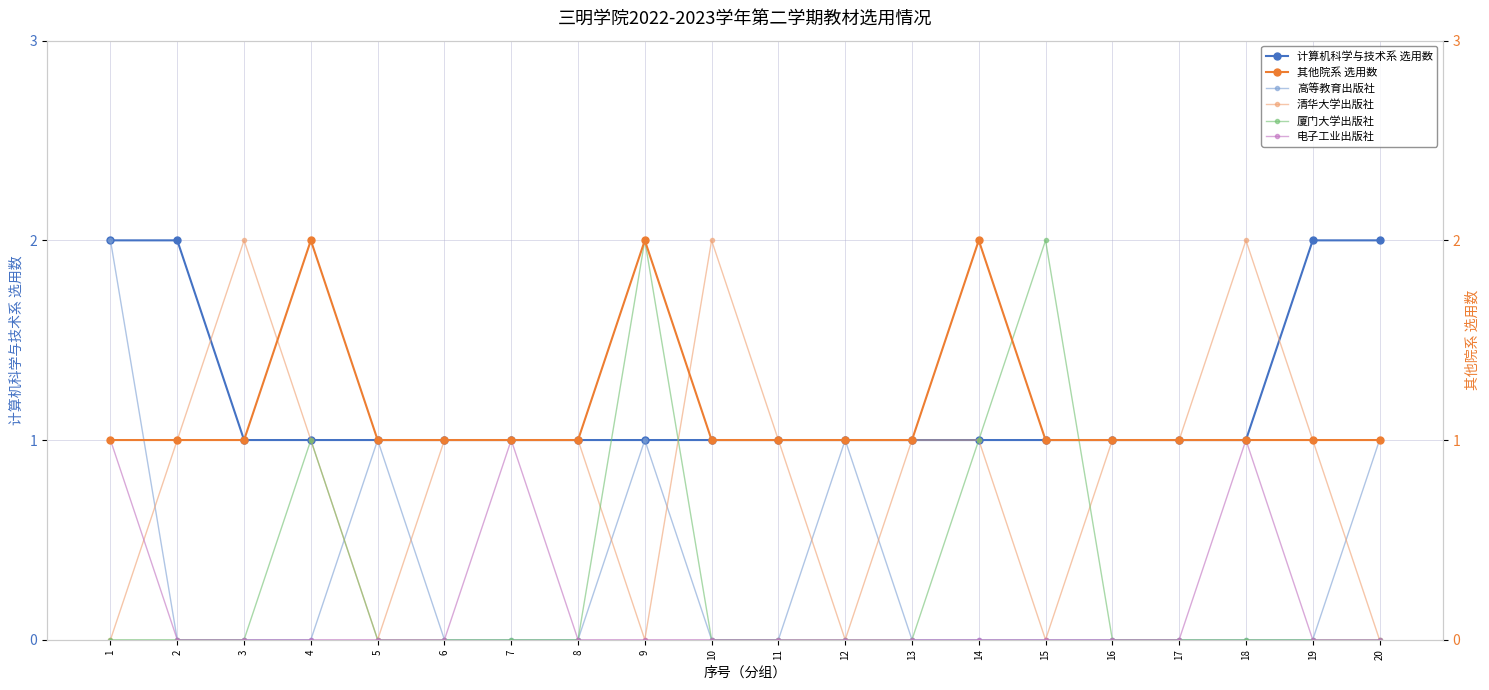

At which category is the sum across all series the highest?

1